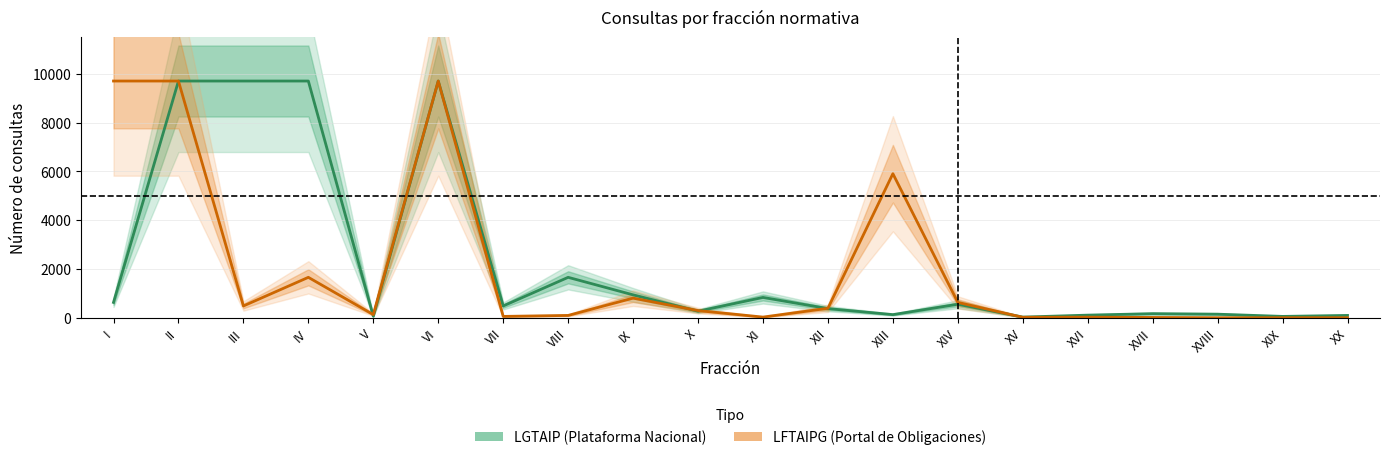

Where does the LFTAIPG (Portal de Obligaciones) series first go above 292?

I